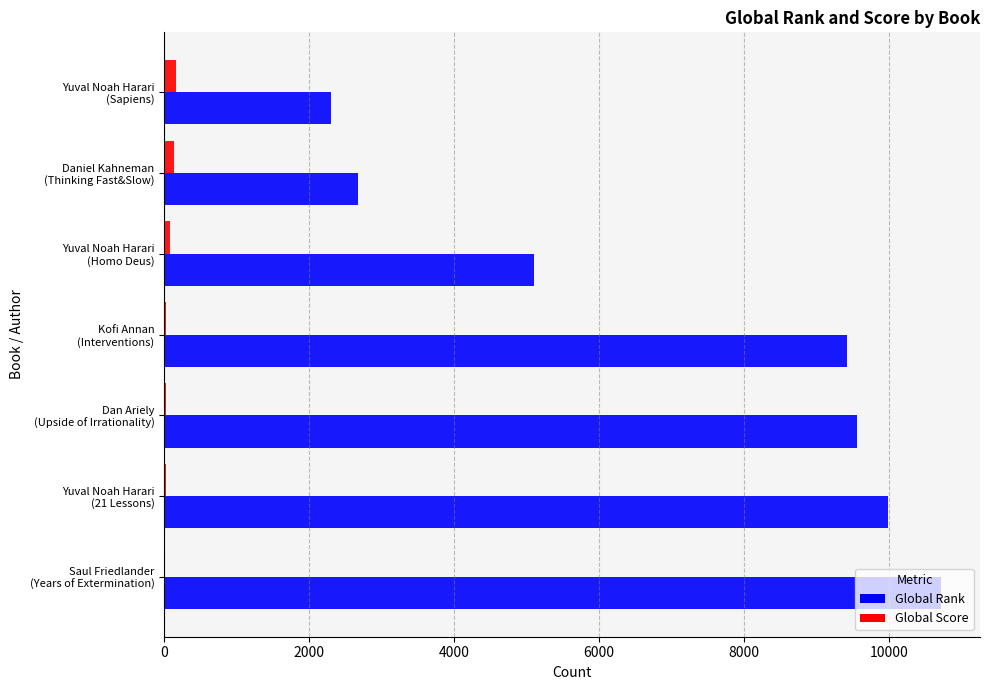

What is the greatest value displayed?

10718